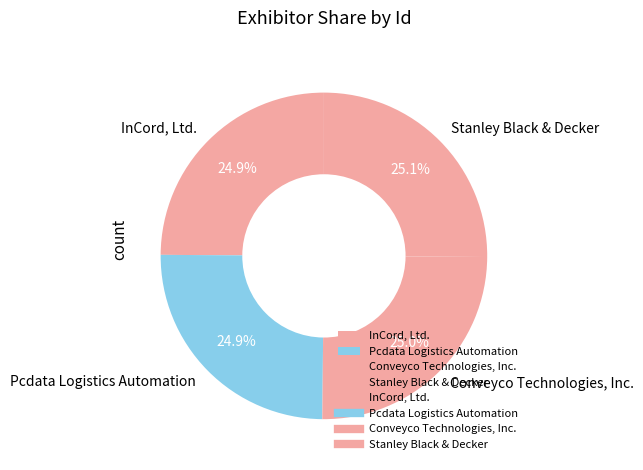

Approximately how many times larger is the value at Conveyco Technologies, Inc. compared to Stanley Black & Decker?

1.0